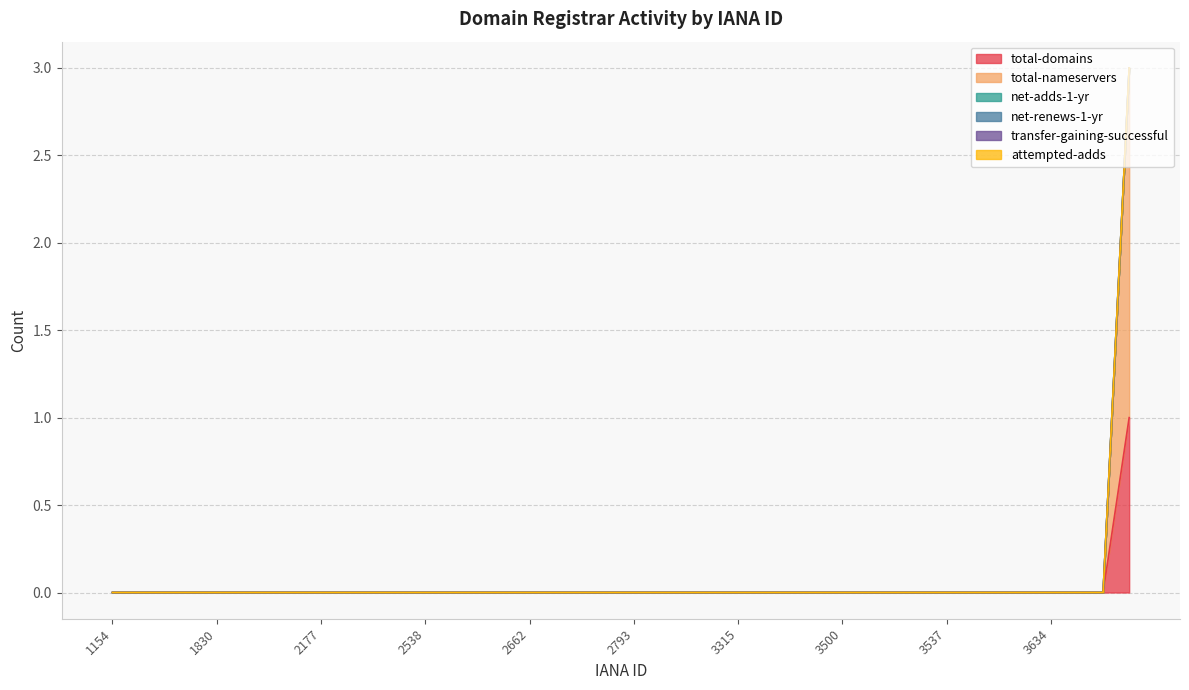

Which series has the widest spread of values?

total-nameservers